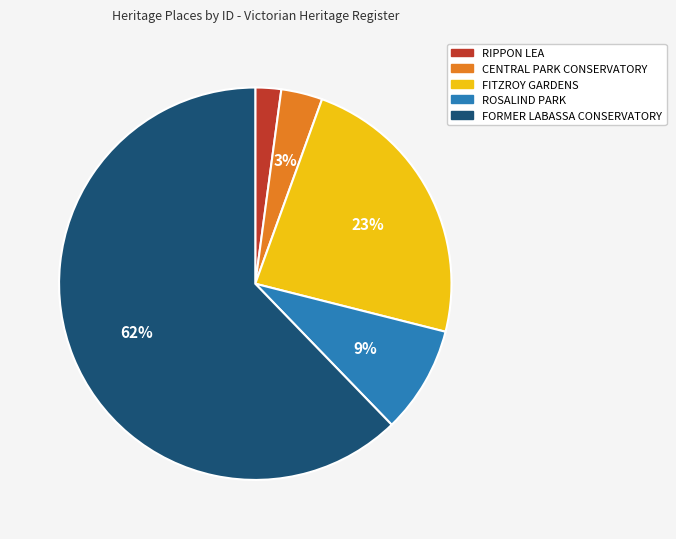

Between FITZROY GARDENS and CENTRAL PARK CONSERVATORY, which is larger?

FITZROY GARDENS